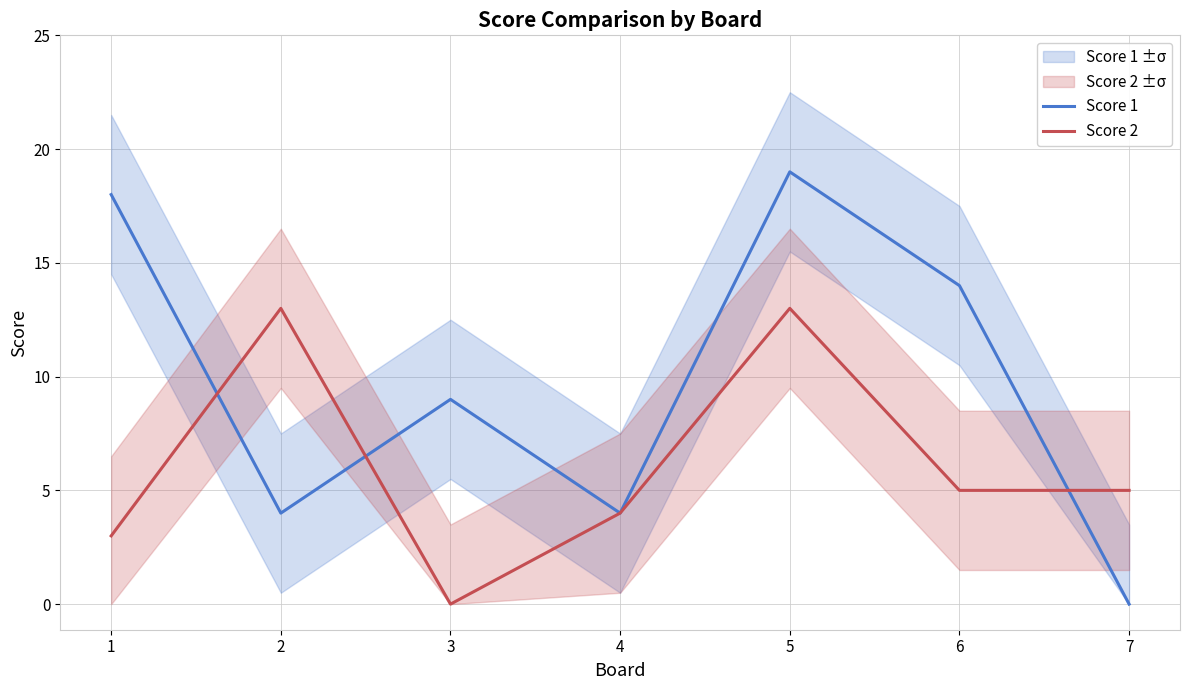

Does the chart have visible grid lines?

Yes